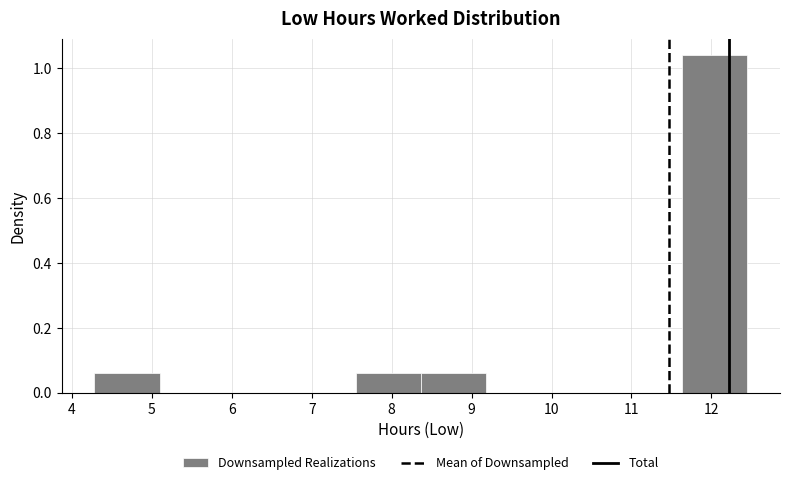

Which range on the x-axis has the tallest bar?

11.6 to 12.5